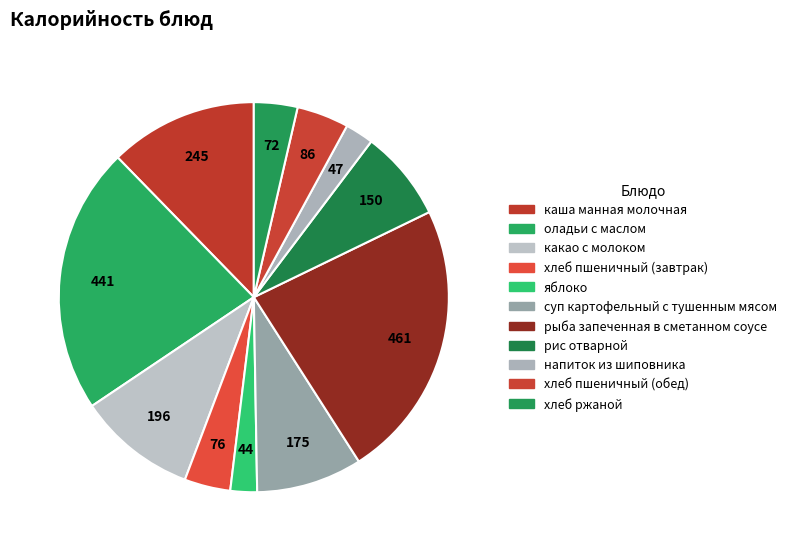

Which category has the biggest portion of the pie?

рыба запеченная в сметанном соусе